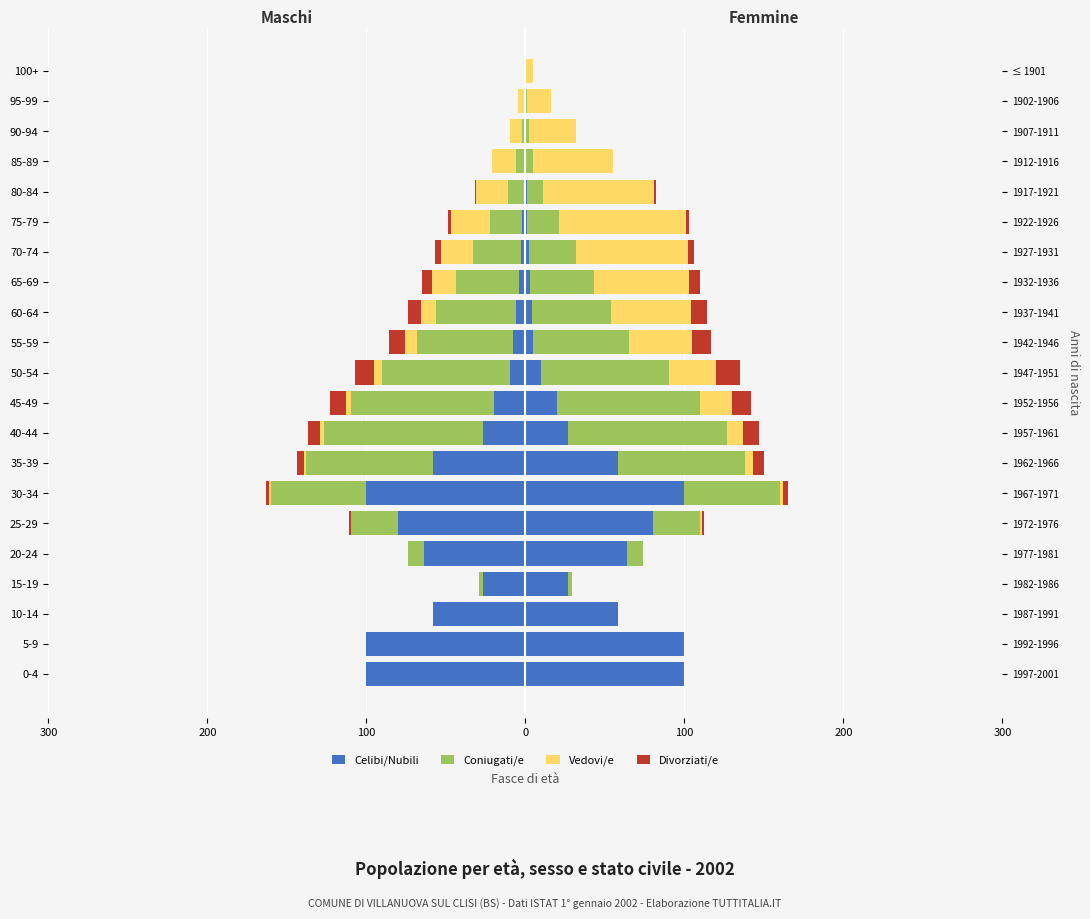

What is the value of the Vedovi/e bar at the 18th from the left?

-15